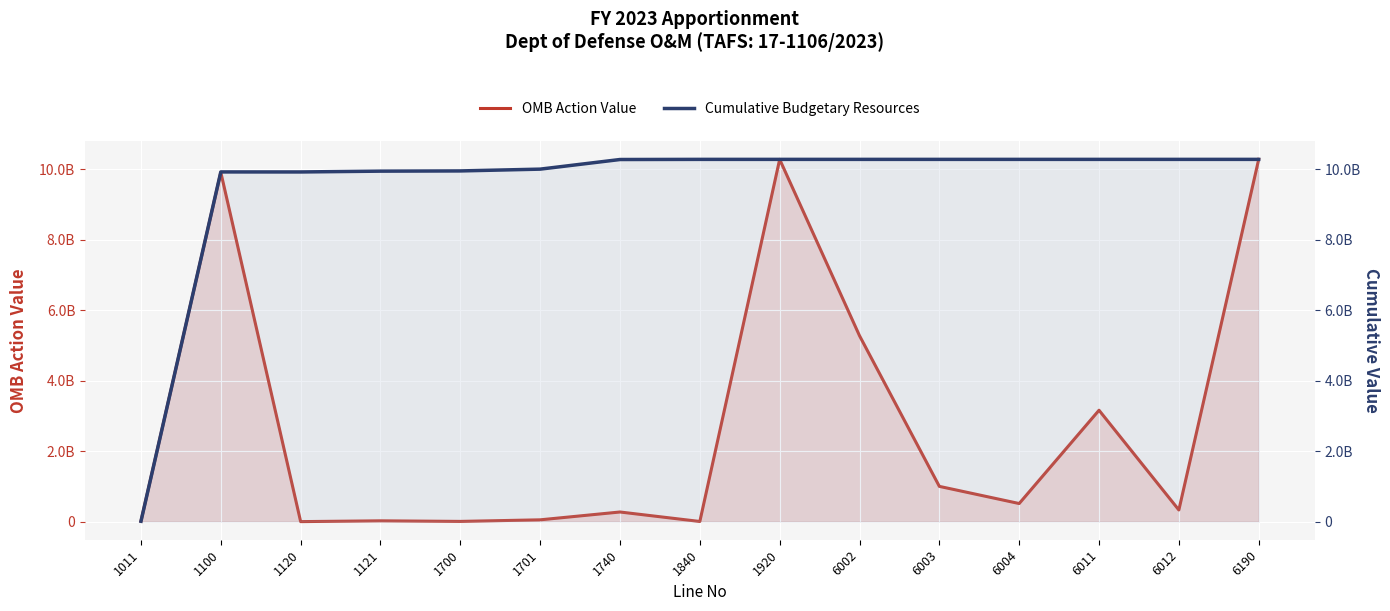

How many interior local valleys does the Cumulative Budgetary Resources series have?

1